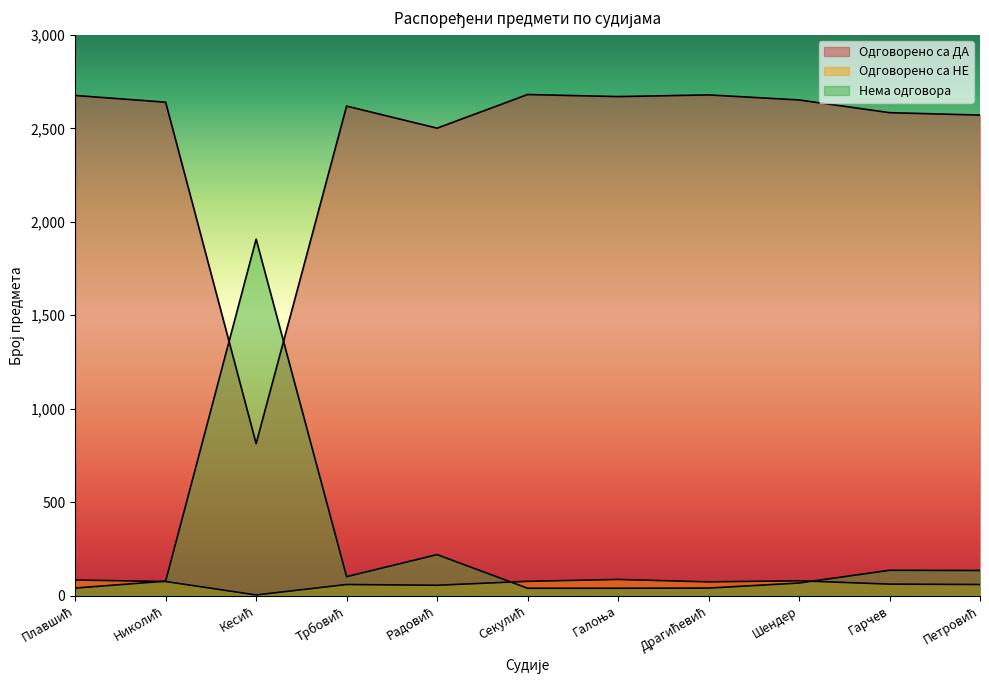

The Нема одговора series shows 159 at Трбовић. True or false?

False